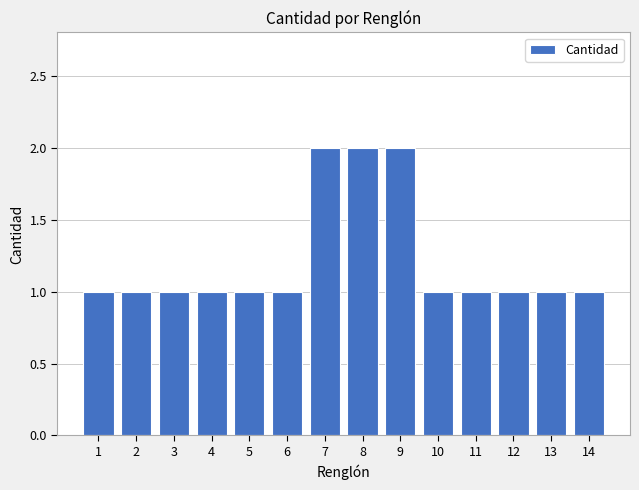

Reading left to right, transcribe all the data shown in this chart.

1=1	2=1	3=1	4=1	5=1	6=1	7=2	8=2	9=2	10=1	11=1	12=1	13=1	14=1